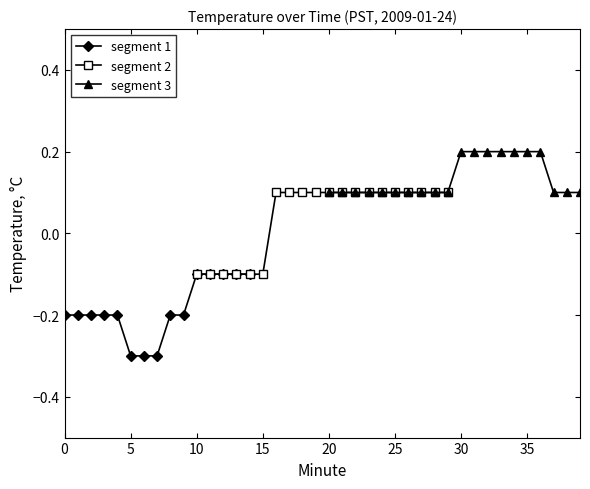

Between 2 and 7, which is larger?

2